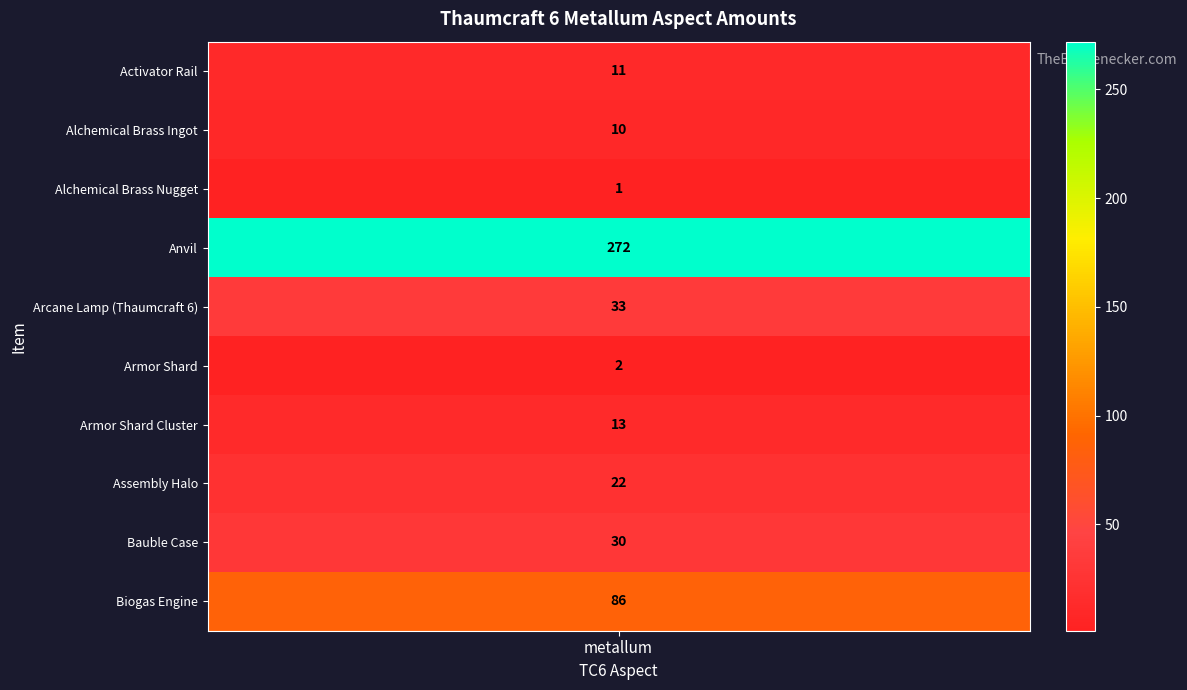

At which label is the value closest to 136?

Biogas Engine